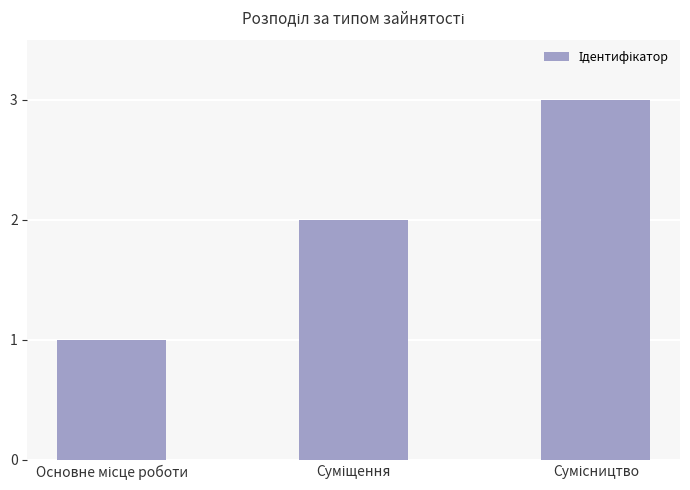

How many series are shown in this chart?

1